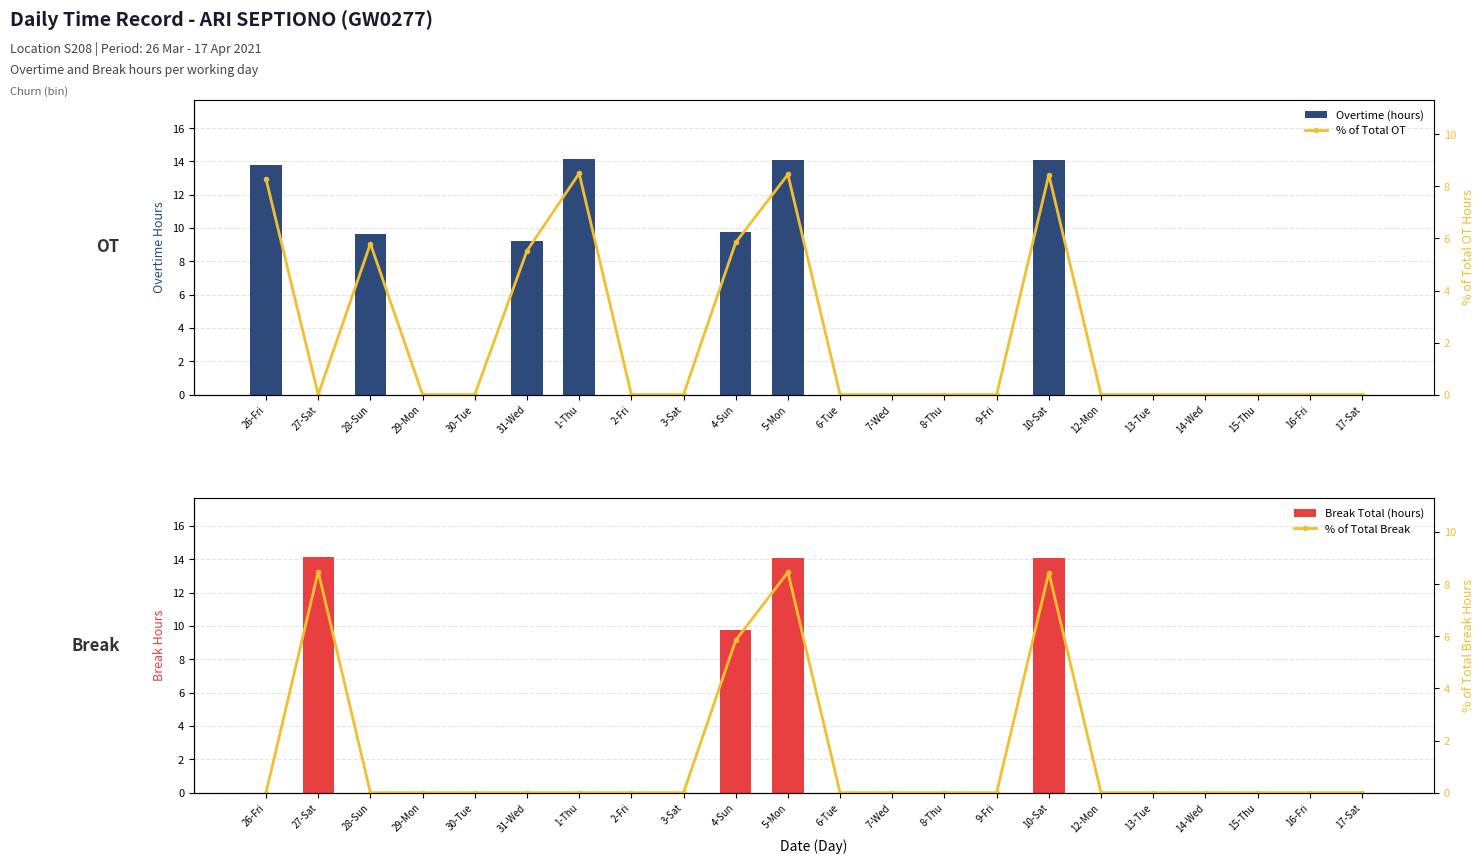

What is the average value of the Overtime (hours) series?

3.9